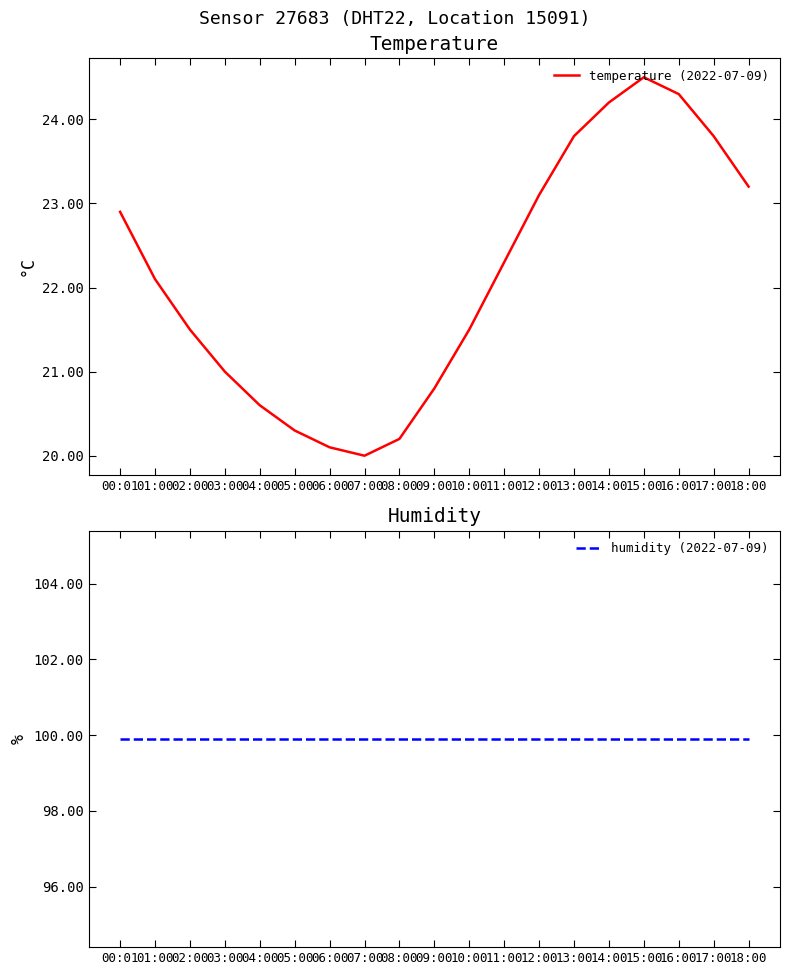

What position from the left is 02:00?

3